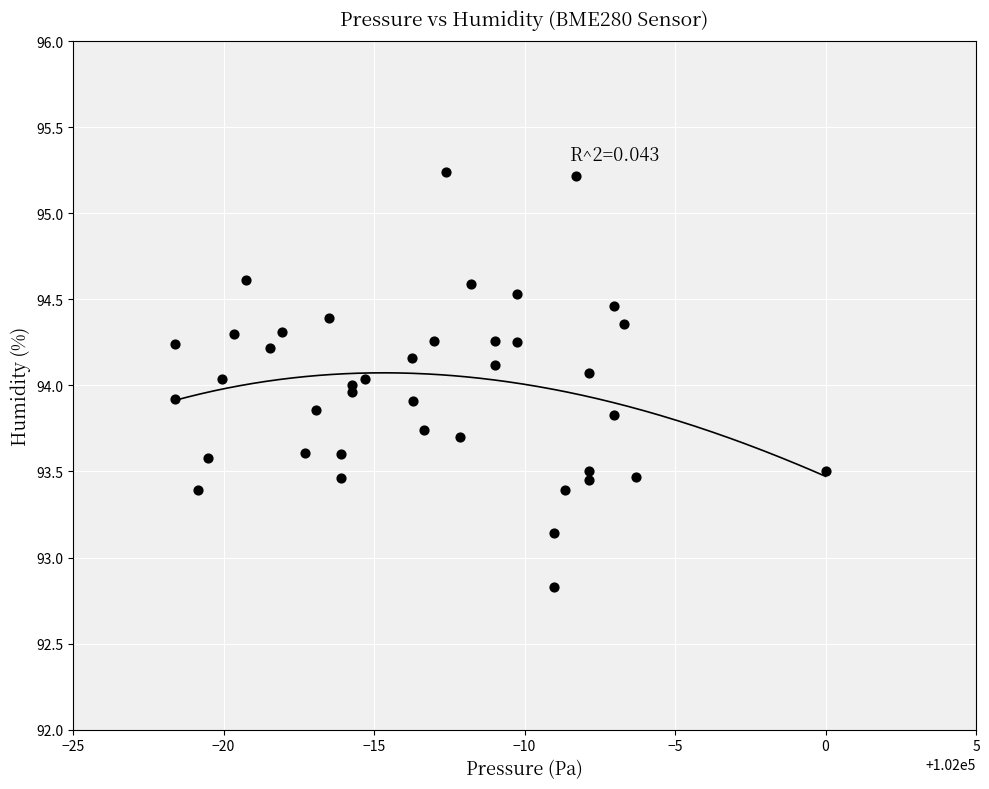

What is the range of Y values (max minus min)?

2.4